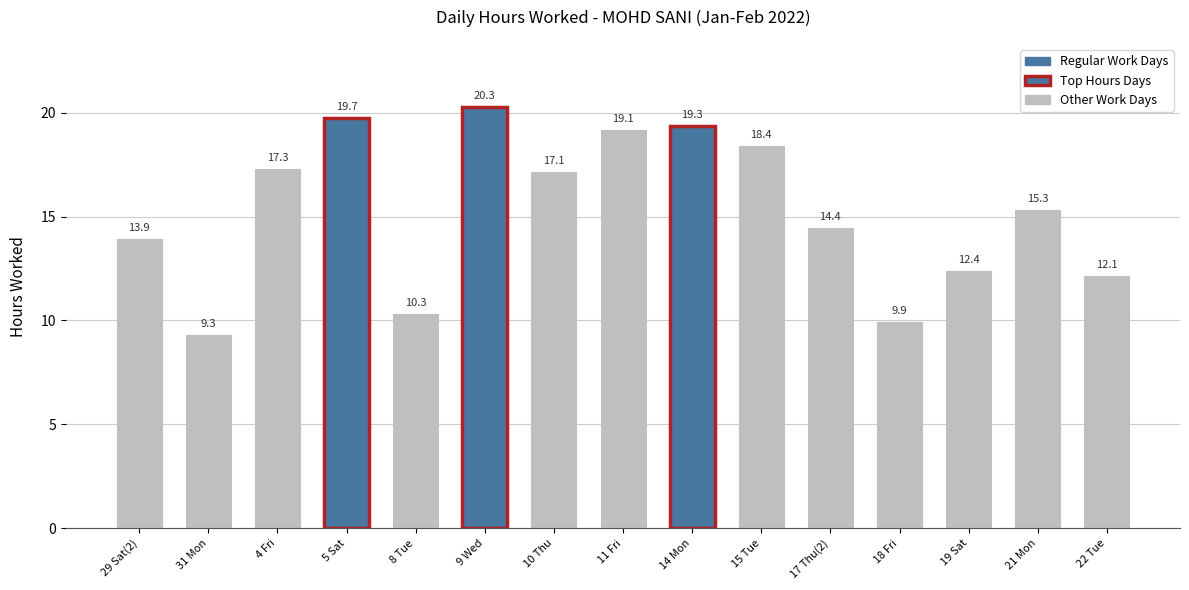

Count the number of data series in this chart.

1